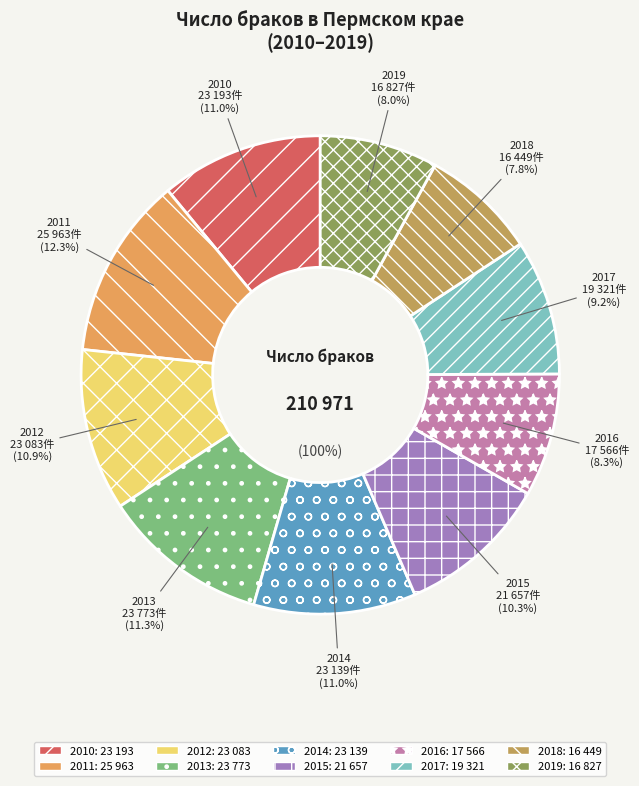

Which slice is the largest?

2011